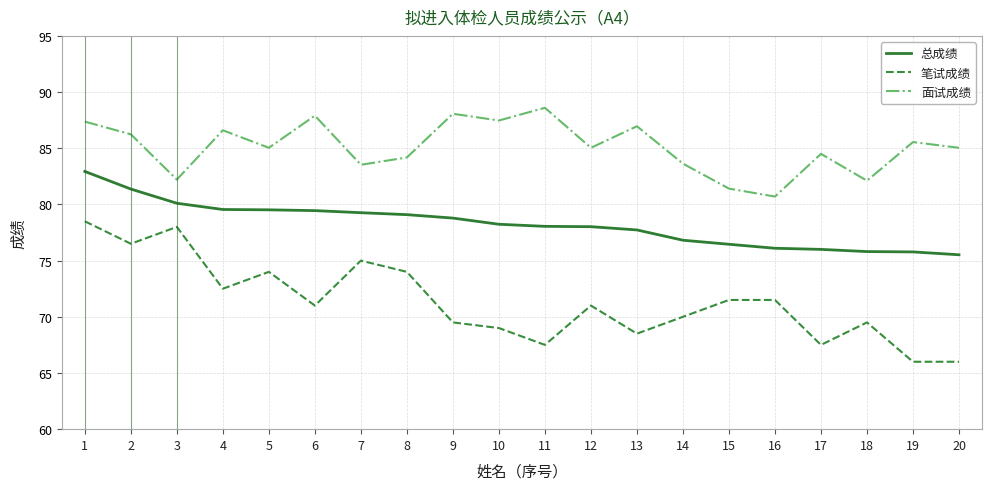

What is the total value across all series at 9?

236.4